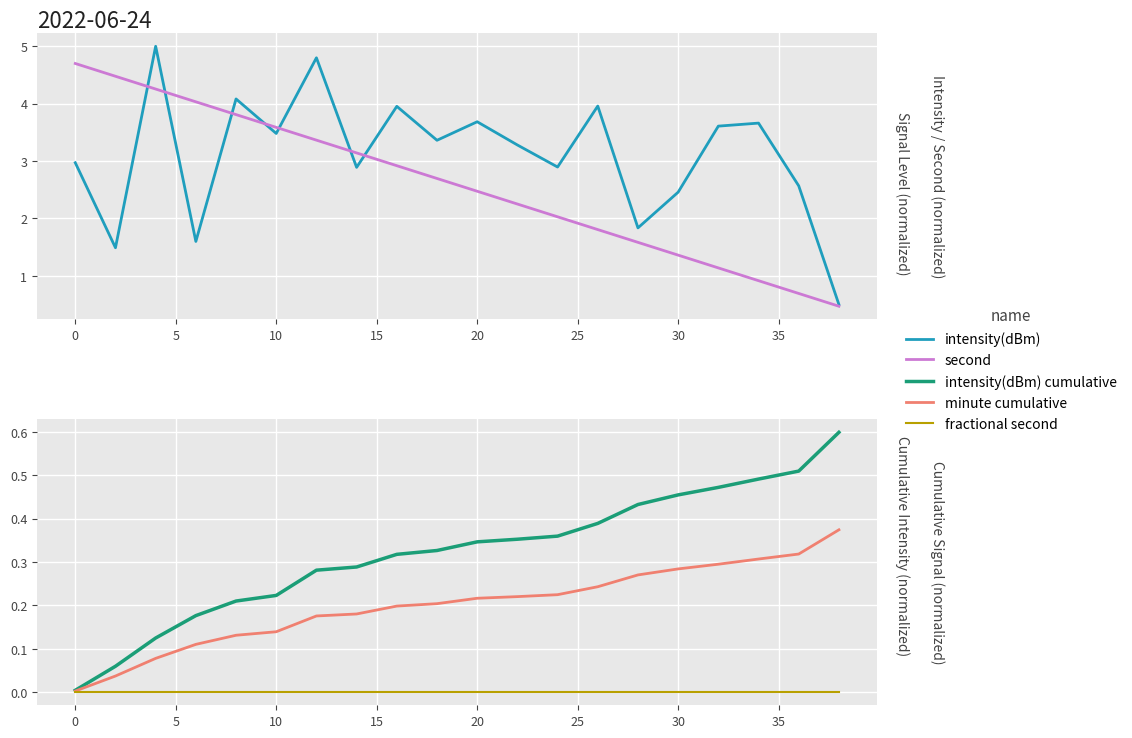

True or false: fractional second has more than 1 points higher than both neighbors.

False